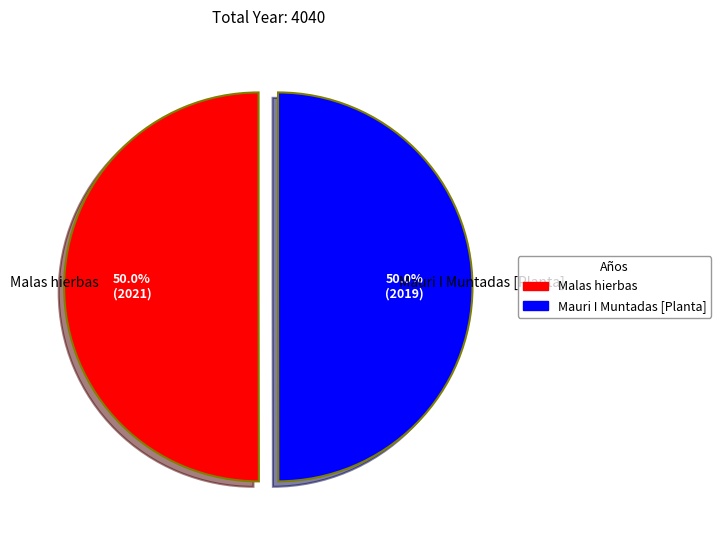

How many segments does this pie chart have?

2